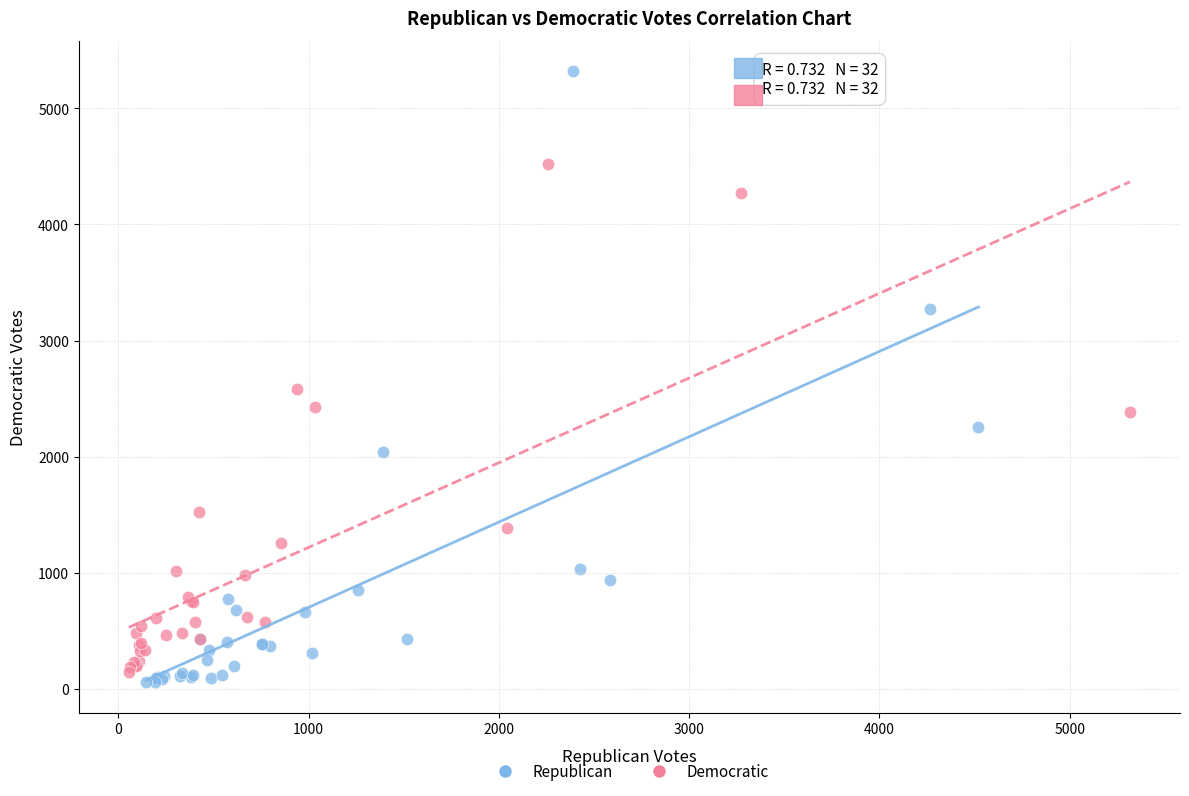

Which series reaches the maximum Y coordinate?

Republican